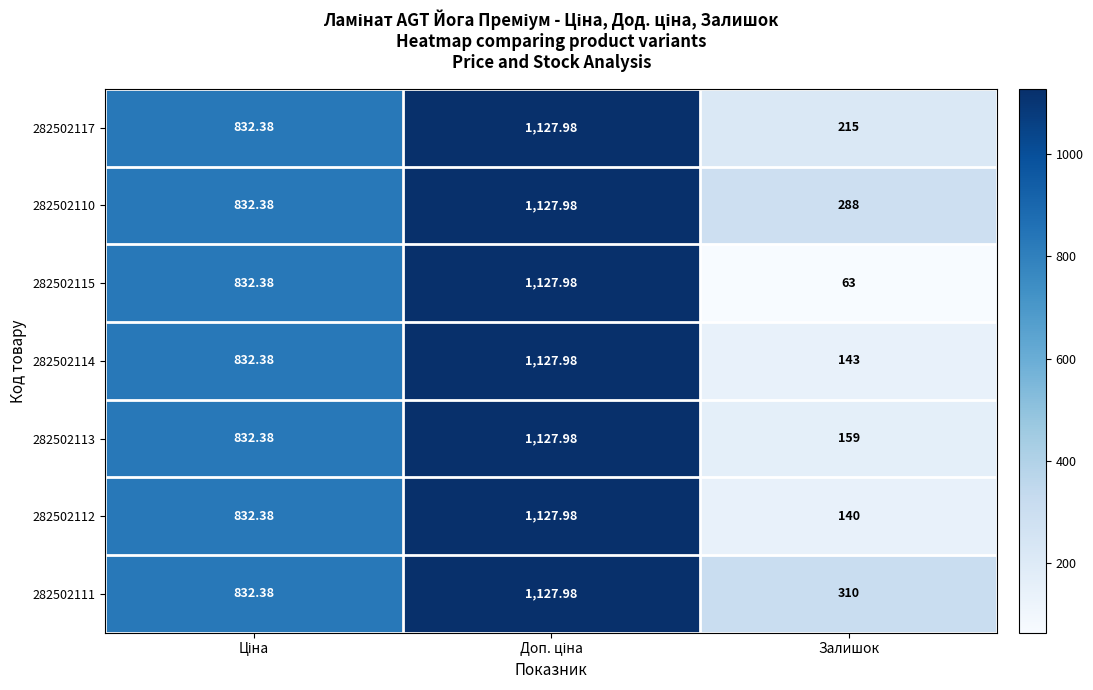

Which category has the lowest value in the 282502115 series?

Залишок